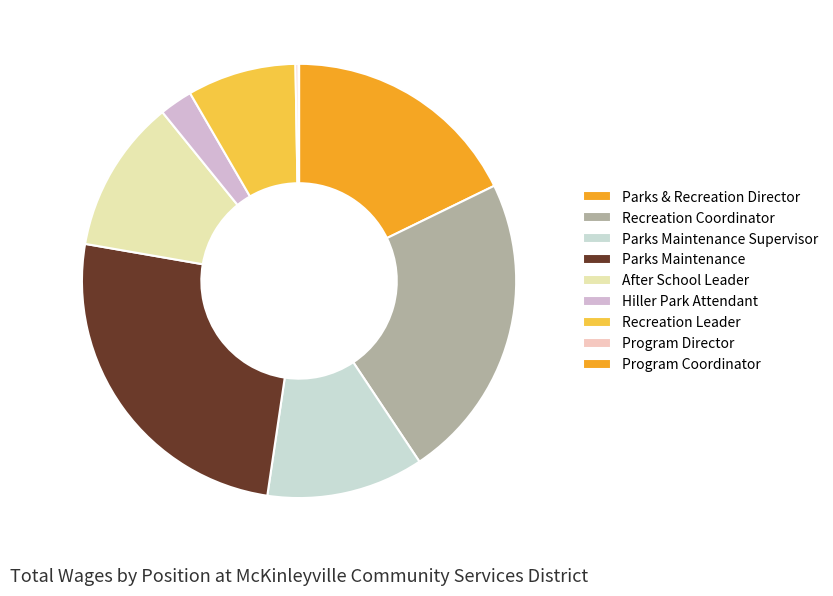

Approximately how many times larger is the value at Recreation Coordinator compared to Program Coordinator?

586.0